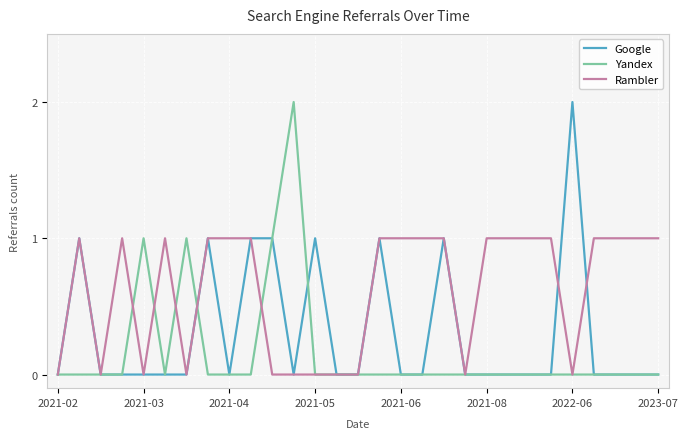

How many lines are shown in the chart?

3